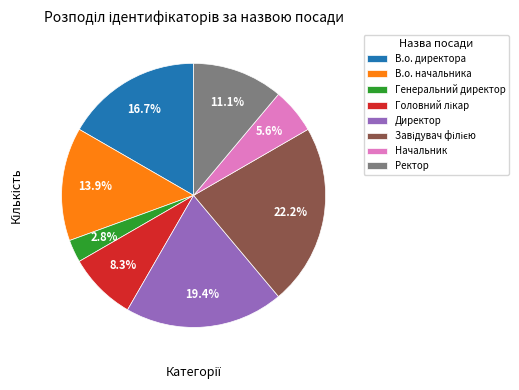

What is the ratio of the value at Ректор to the value at Генеральний директор?

4.0